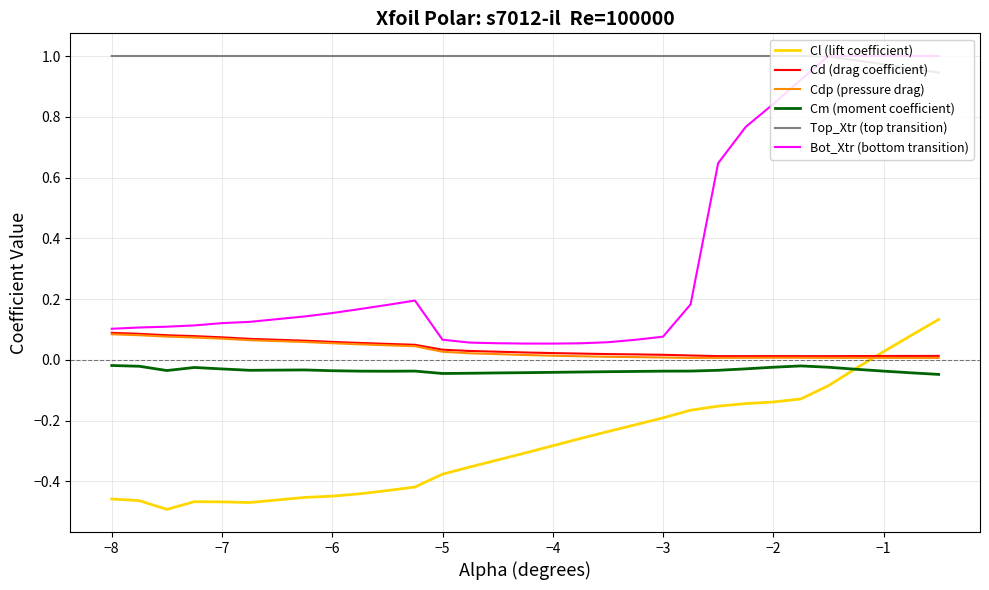

Which series has the largest total across all categories?

Top_Xtr (top transition)